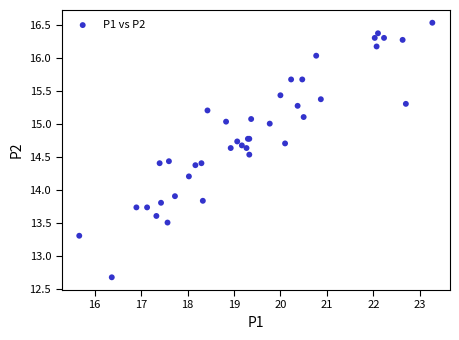

What Y value in the scatter plot is closest to 14?

13.9